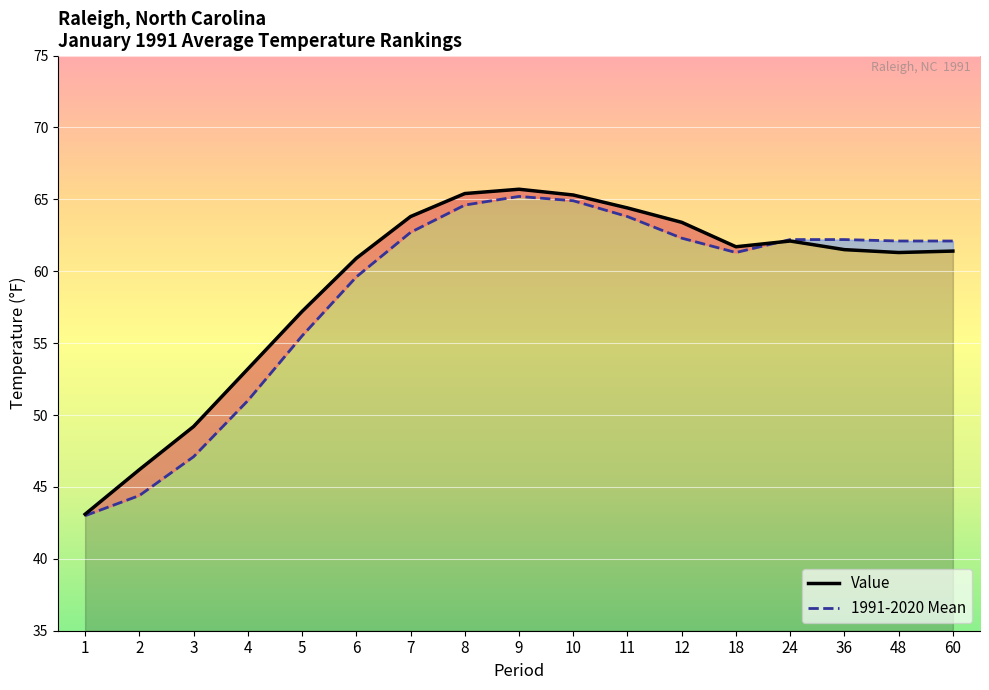

Is it true that 1991-2020 Mean equals 65.2 at 9?

True